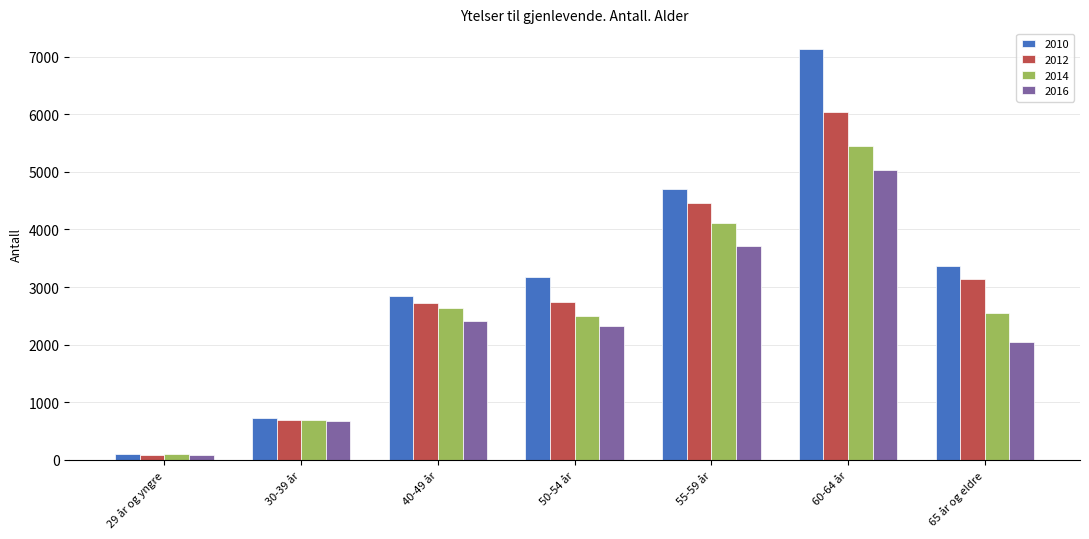

Which series has the largest total across all categories?

2010